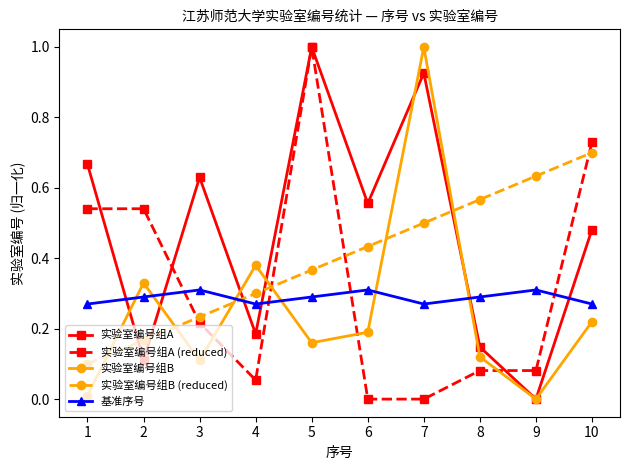

In 基准序号, how many points are lower than both neighbors (excluding endpoints)?

2